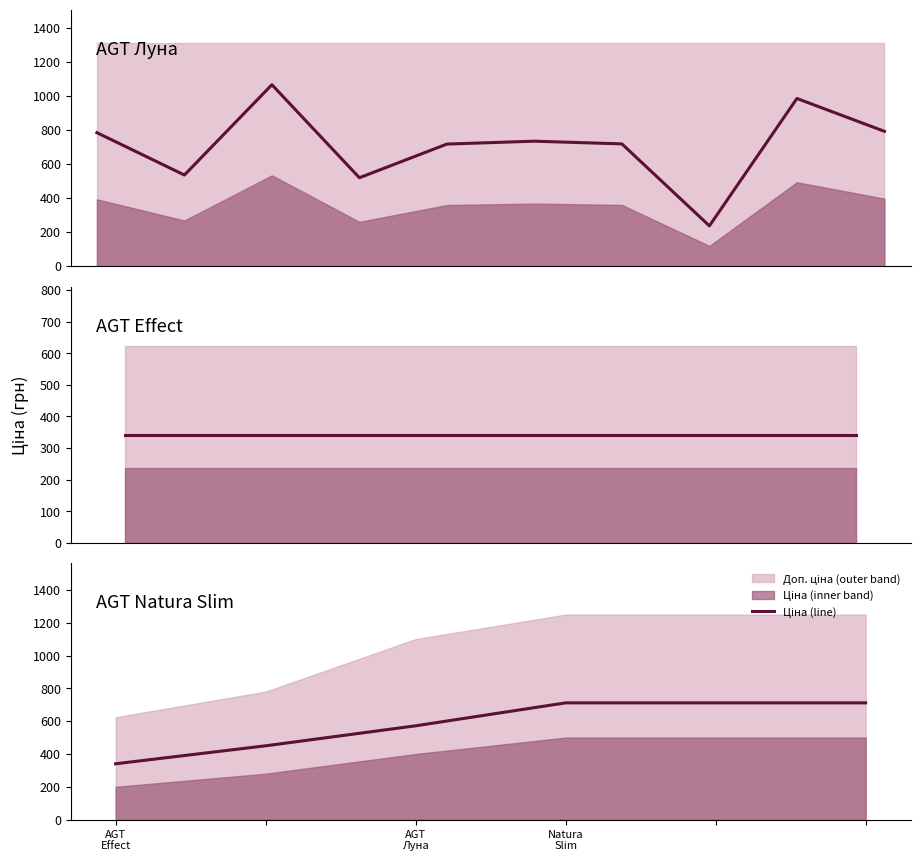

What is the label of the 2nd point from the right?

4